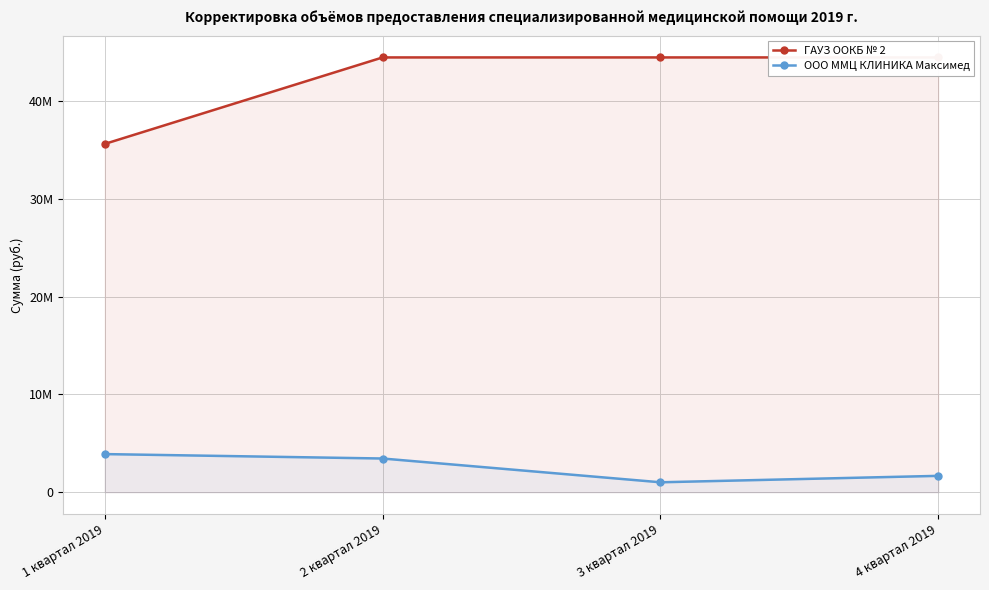

At how many categories does at least one series exceed 17213125?

4